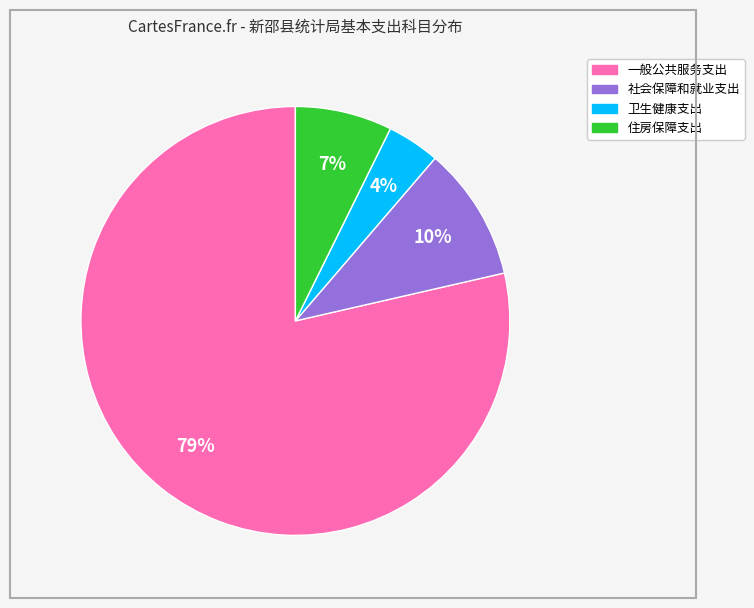

Count the number of slices in the pie.

4